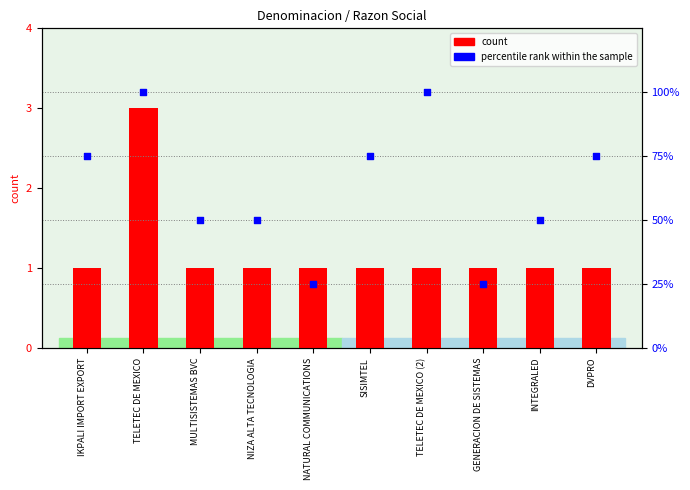

Is the value of count at DVPRO greater than the value of percentile rank within the sample at TELETEC DE MEXICO (2)?

No